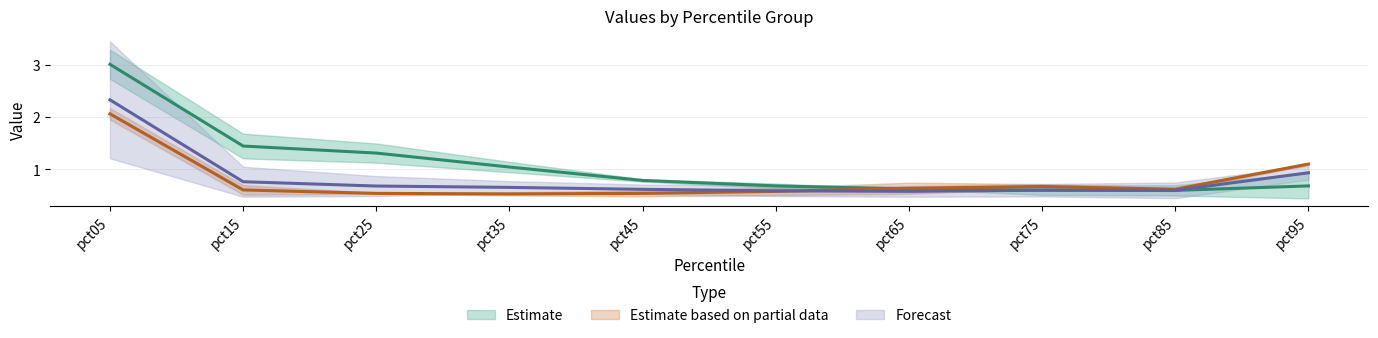

Where is the first local minimum for Jun?

pct65